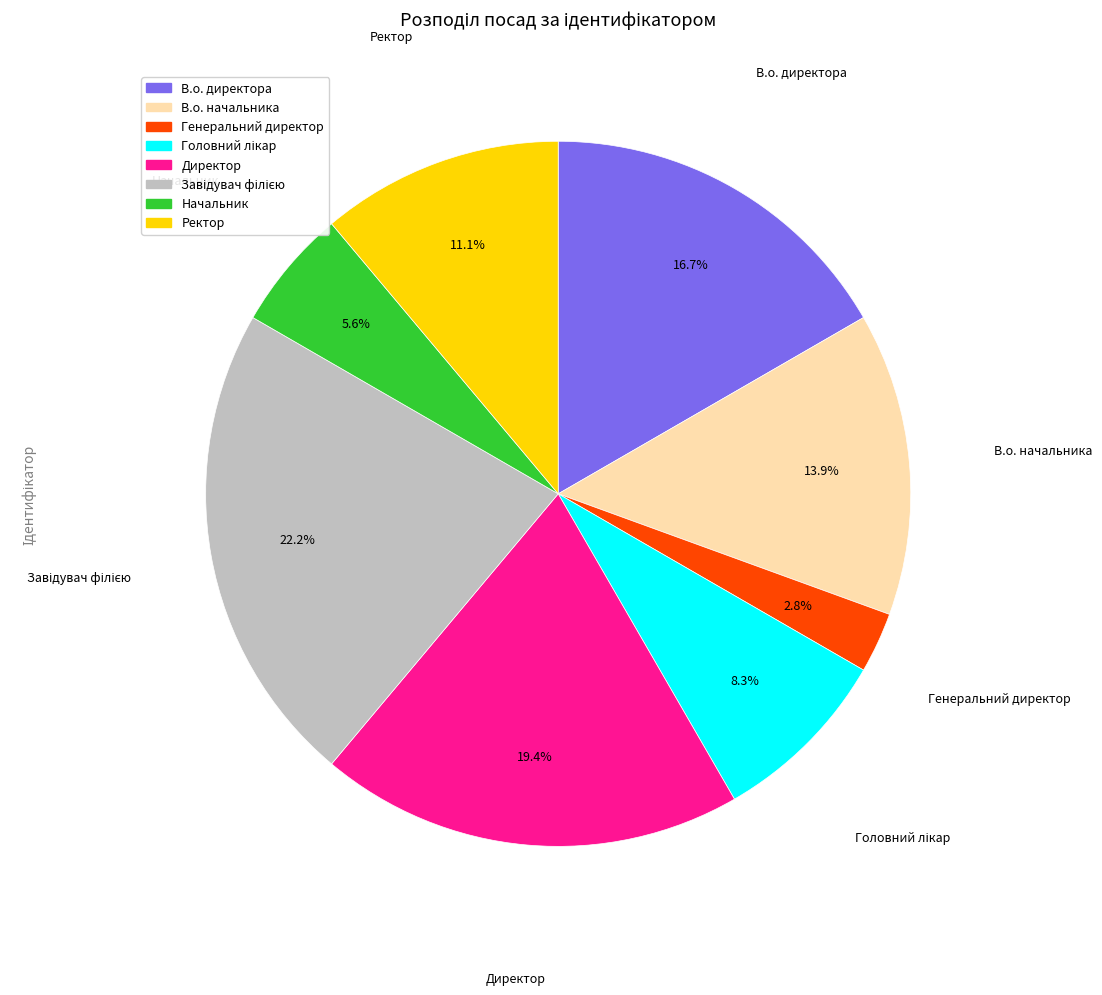

What is the ratio of the value at В.о. начальника to the value at В.о. директора?

0.8